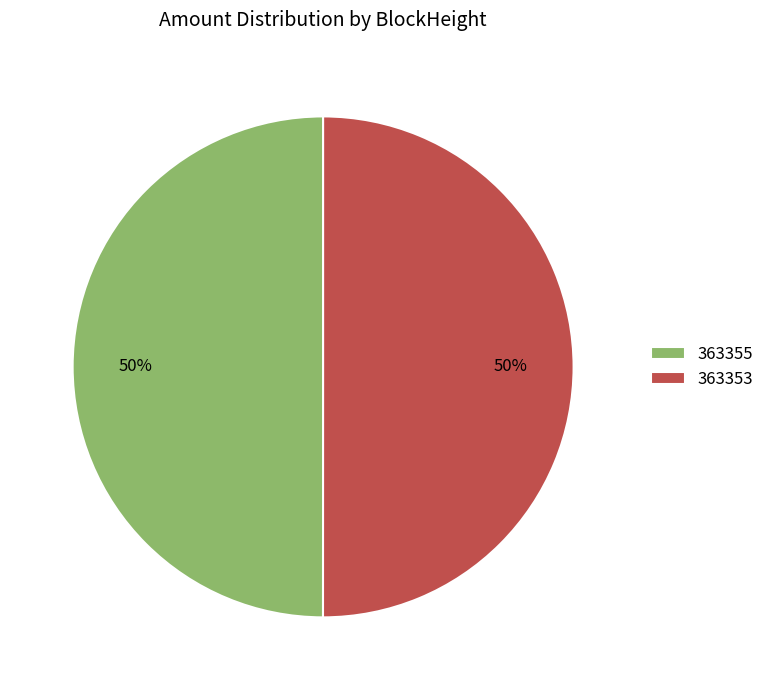

How many segments does this pie chart have?

2